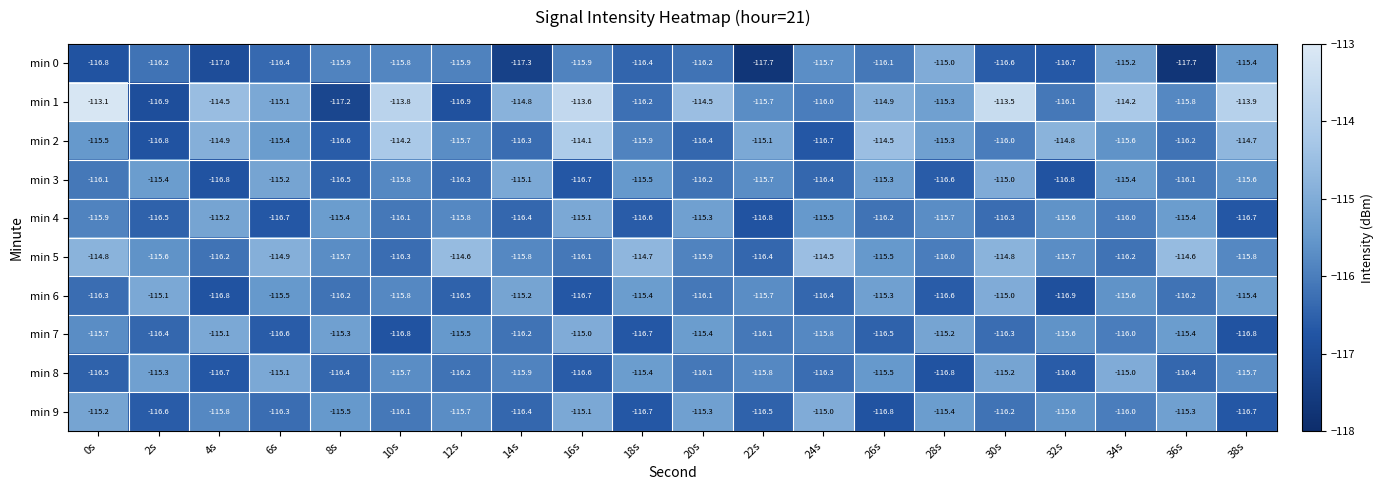

Which series has the largest range (max minus min)?

min 1